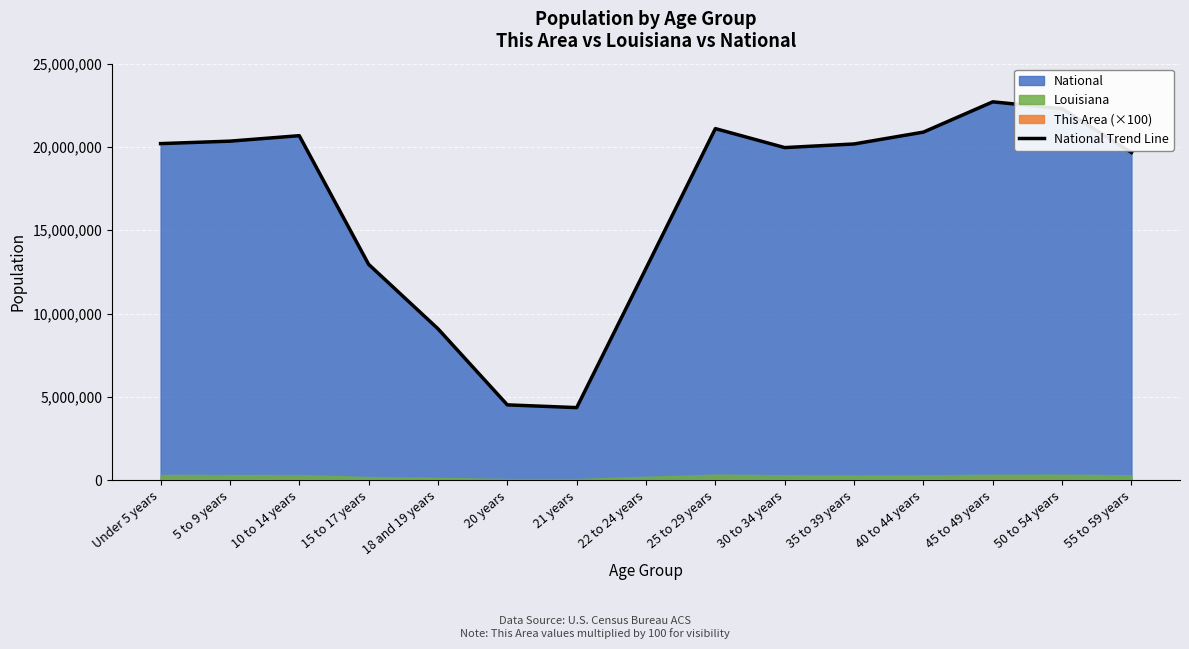

Which has a higher value, 22 to 24 years or 30 to 34 years?

30 to 34 years